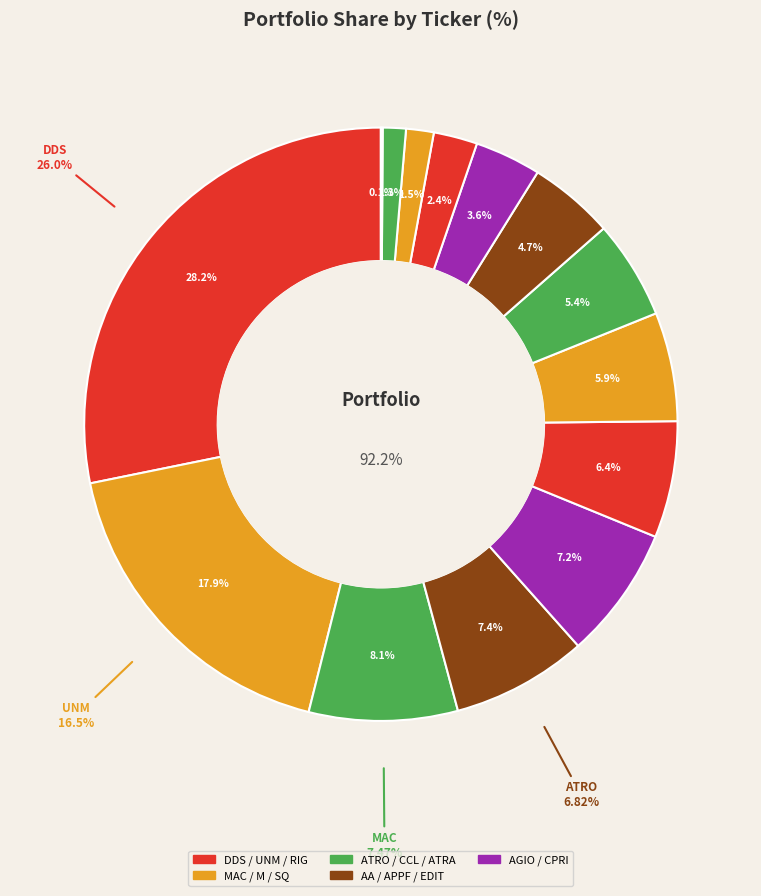

Is it true that MAC is 17% of the pie?

False